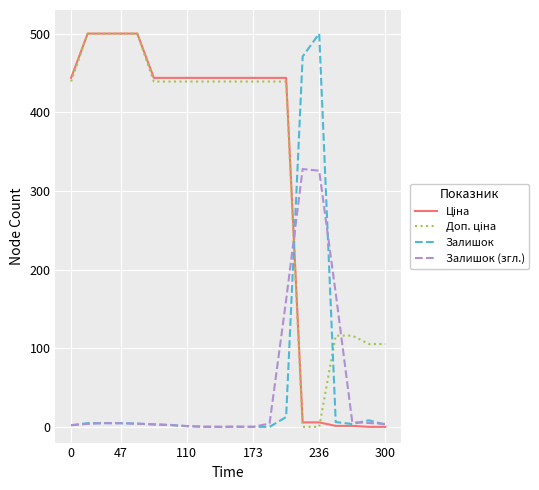

What is the greatest value displayed?

500.0